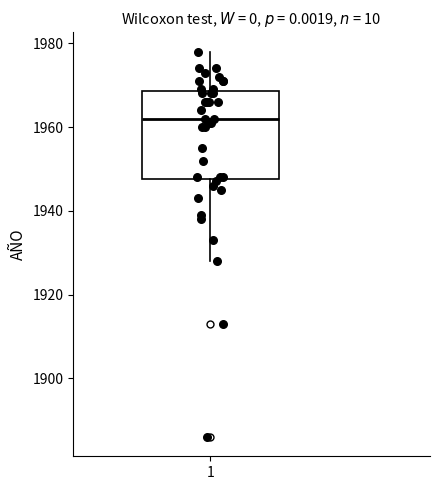

Where is the lower edge of the box at x = 1 on the y-axis? The values are not printed on the chart, so give them approximately, as read against the axis.

1948